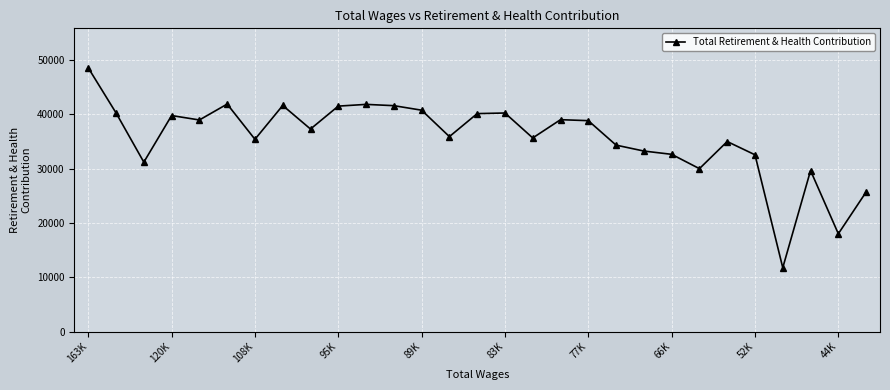

What is the maximum value shown in the chart?

48528